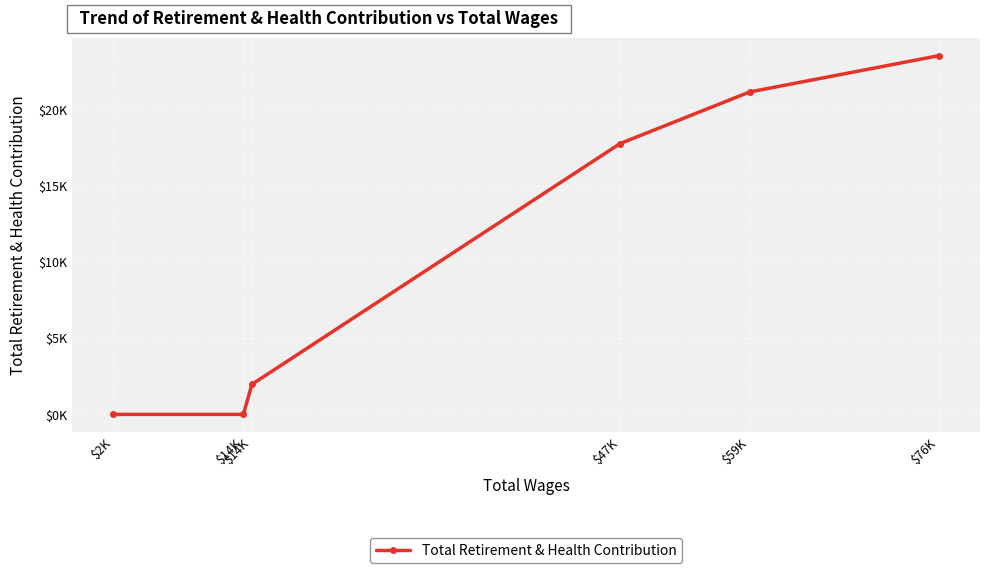

What is the difference between the maximum and minimum values?

23590